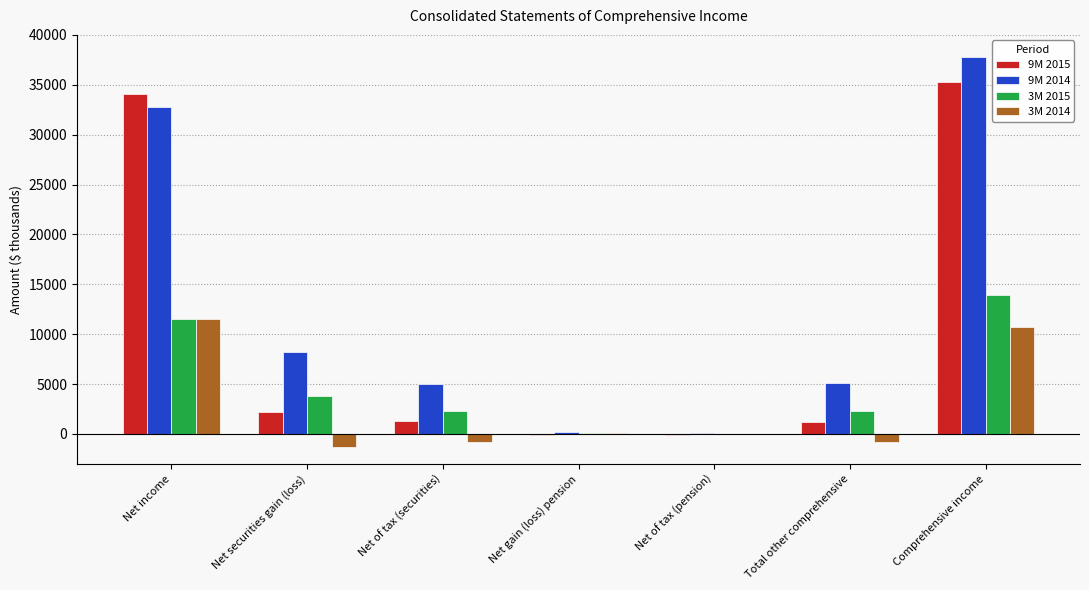

How many groups of bars are there?

7